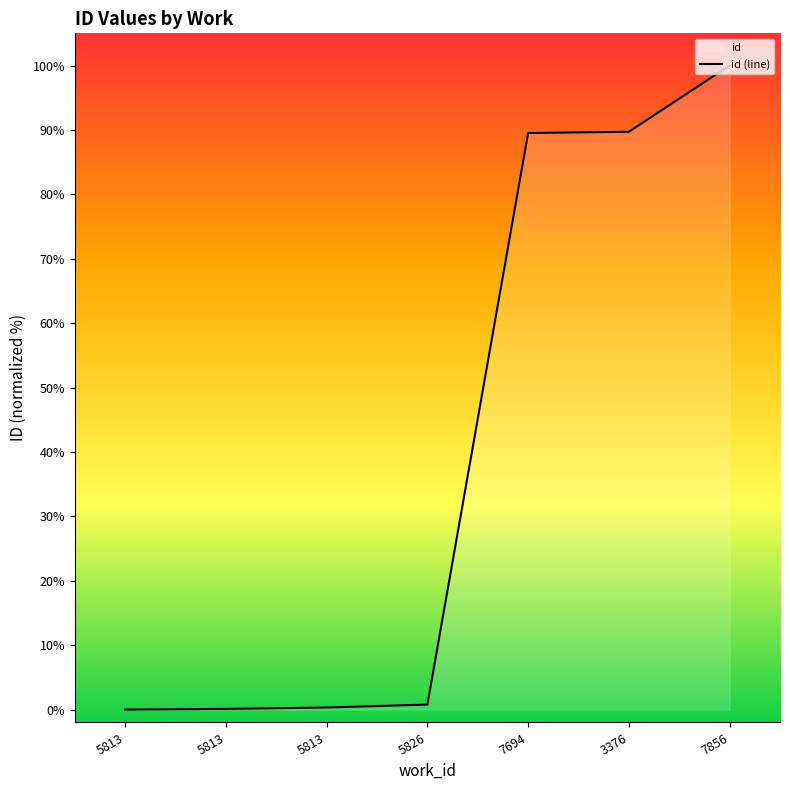

How many positive values are there?

6